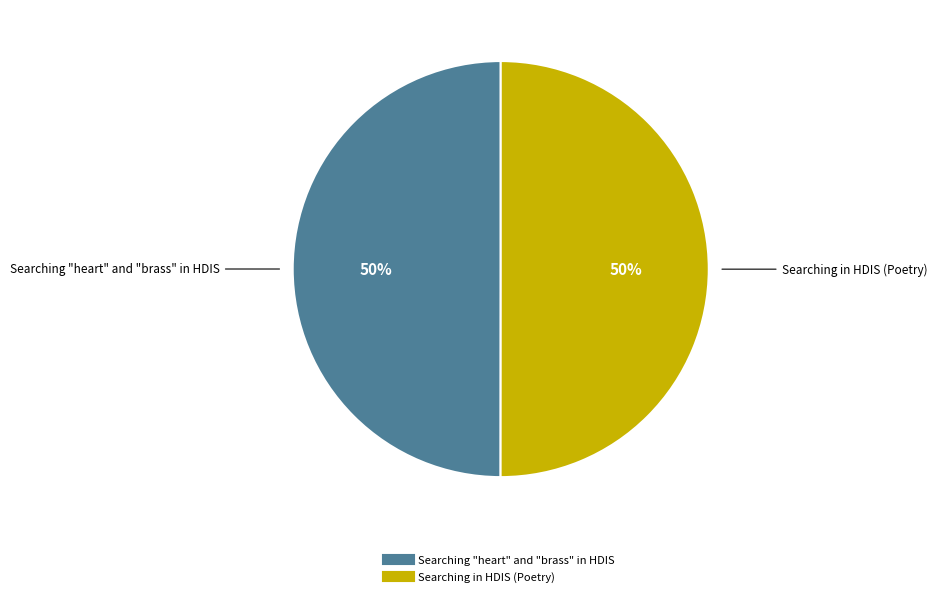

To the nearest percent, what is the average slice percentage?

50%